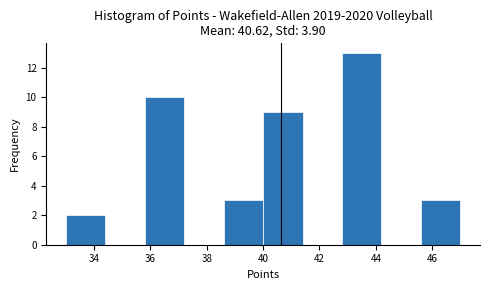

Reading left to right, transcribe this chart: for each bar, give the range it covers on the x-axis and its height. The values are not printed on the chart, so give them approximately, as read against the axis.

33.0 to 34.4: 2
34.4 to 35.8: 0
35.8 to 37.2: 10
37.2 to 38.6: 0
38.6 to 40.0: 3
40.0 to 41.4: 9
41.4 to 42.8: 0
42.8 to 44.2: 13
44.2 to 45.6: 0
45.6 to 47.0: 3